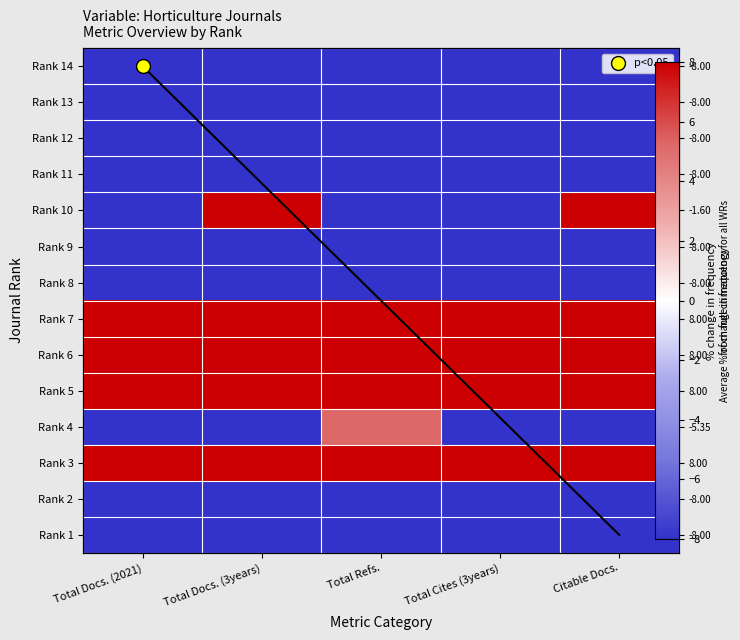

Which series has the largest range (max minus min)?

Rank 10